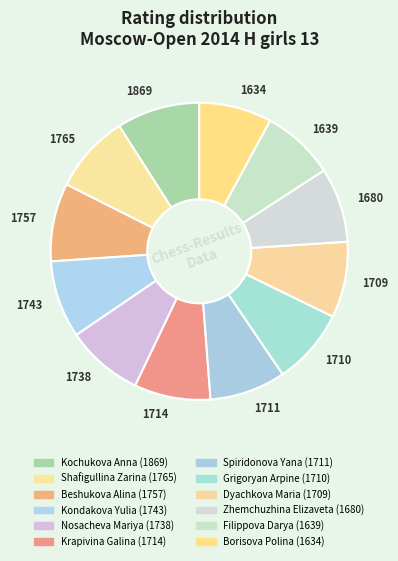

To the nearest percent, what is the combined percentage of Nosacheva Mariya and Beshukova Alina?

17%